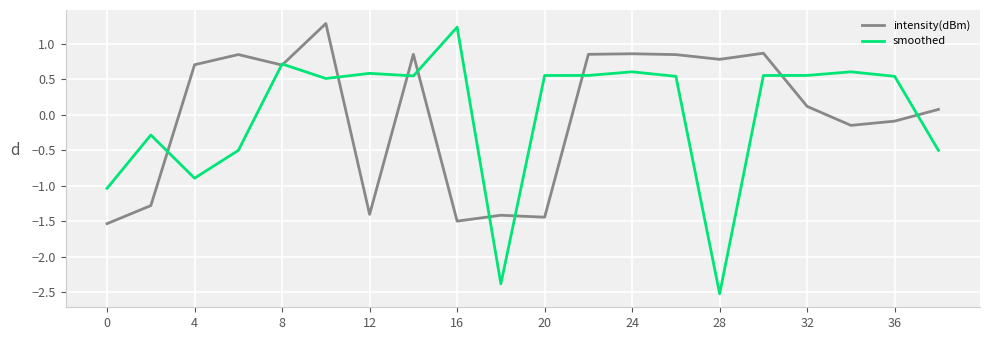

How many lines are shown in the chart?

2